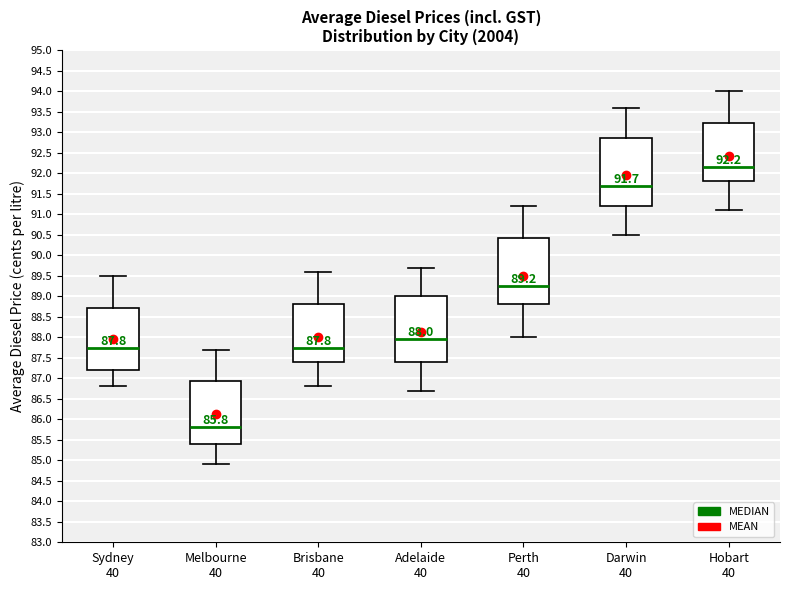

Which box has the lowest median line?

Melbourne 40